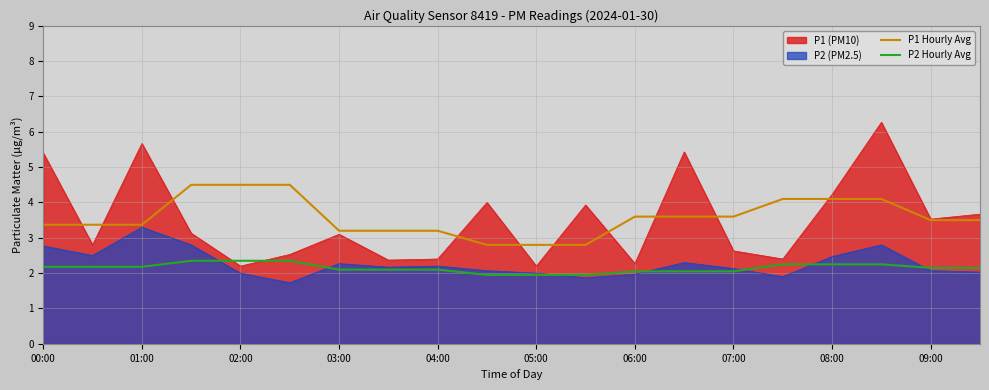

Where does the P1 (PM10) series first go above 3?

00:00